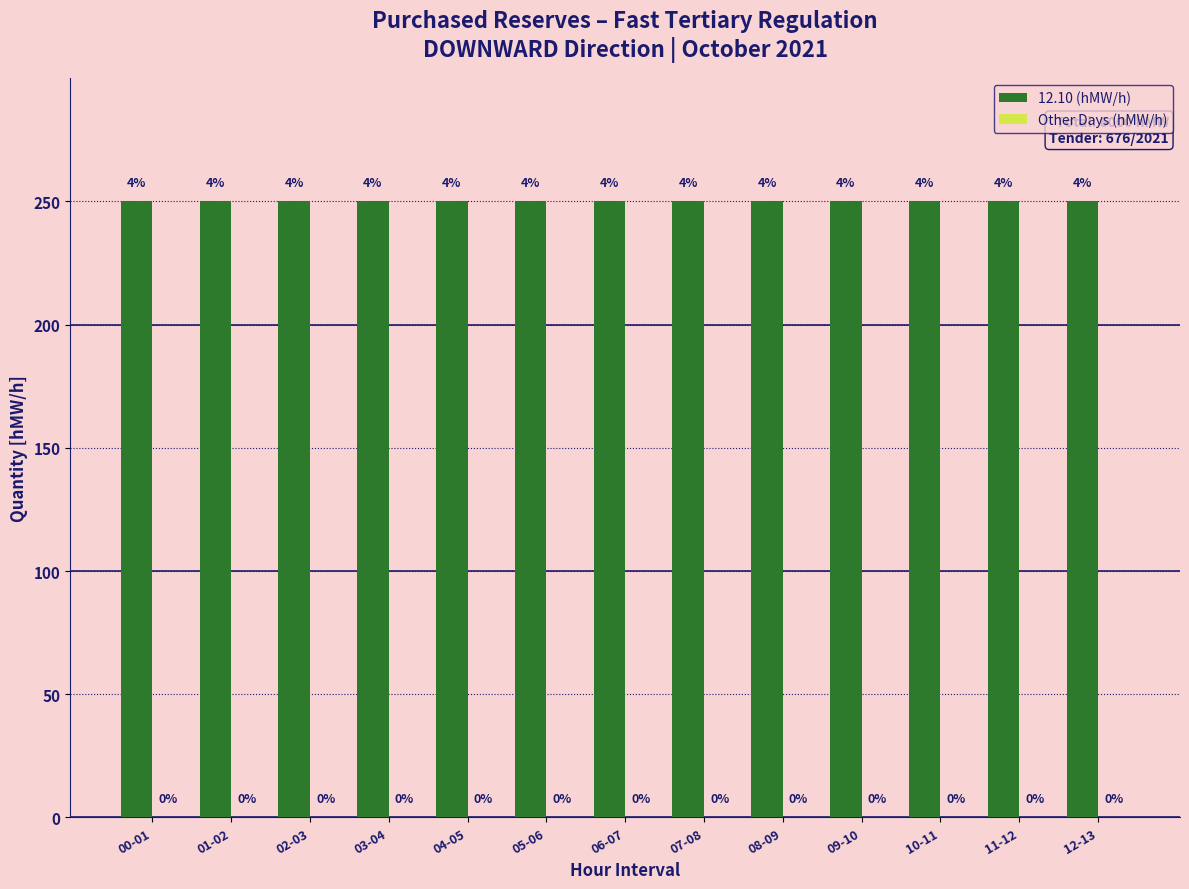

What is the value of the 12.10 (hMW/h) bar at the 2nd from the left?

250